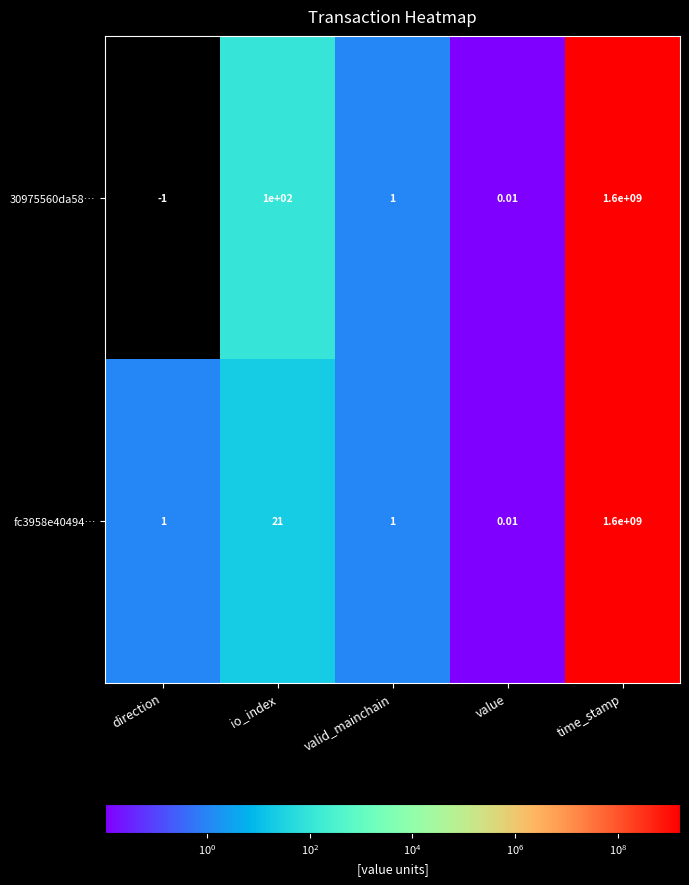

At which label is 30975560da58… closest to 799999999?

io_index